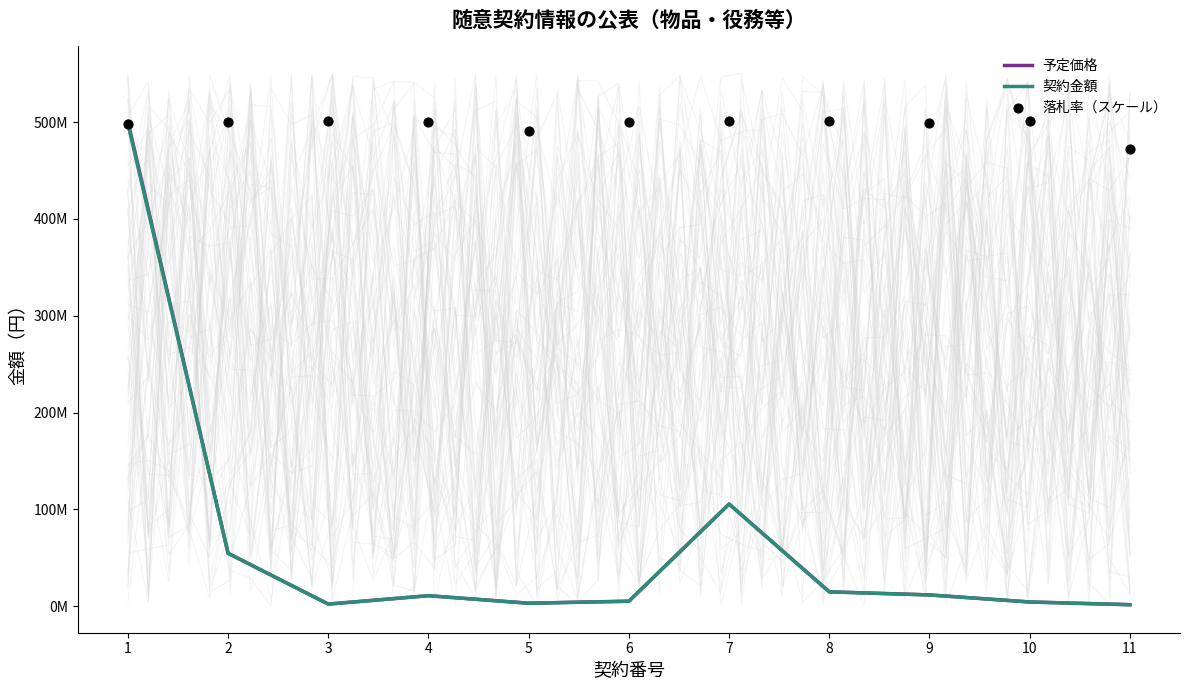

At how many categories does at least one series exceed 245857412?

11